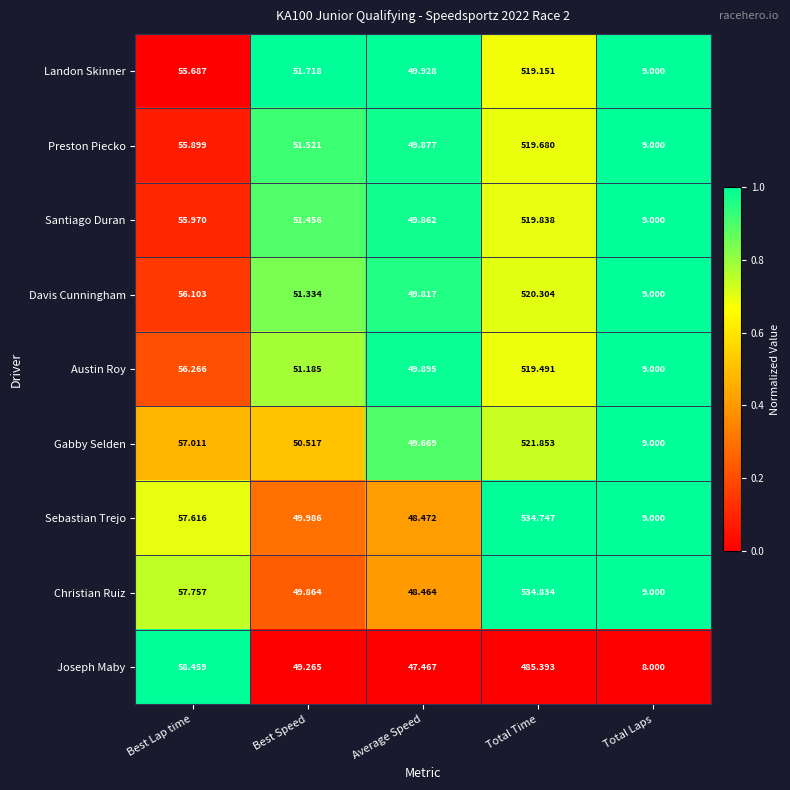

How many distinct data groups are displayed?

9